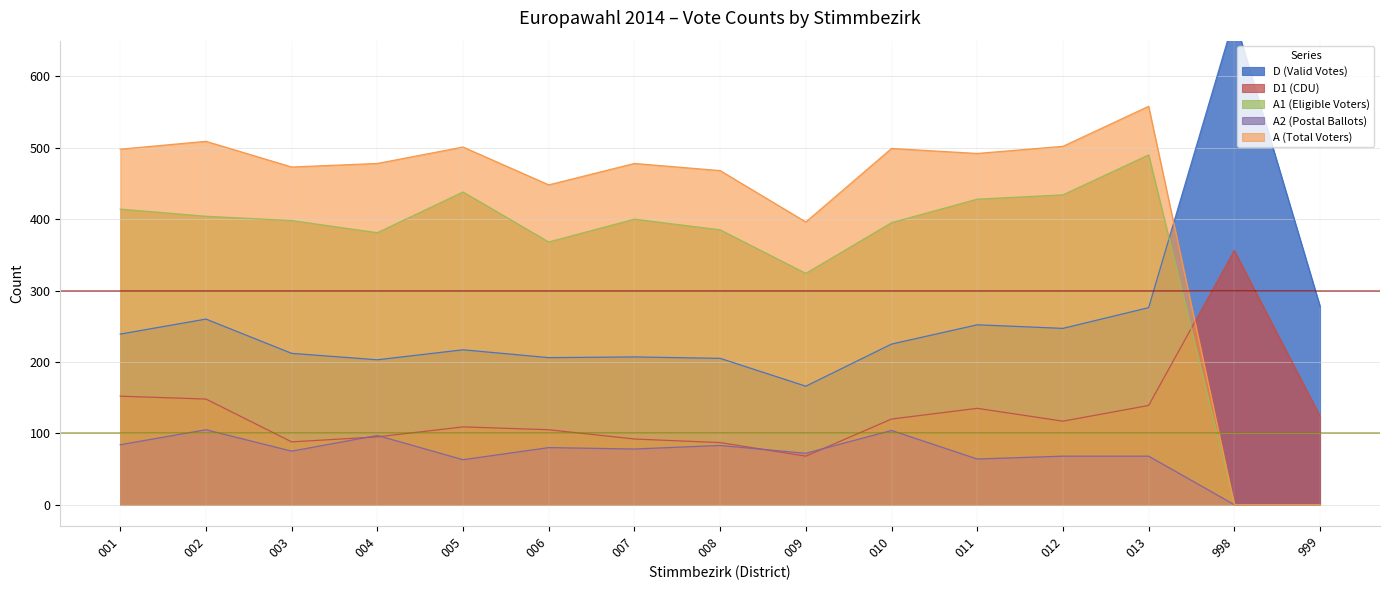

What is the total value across all series at 012?

1368